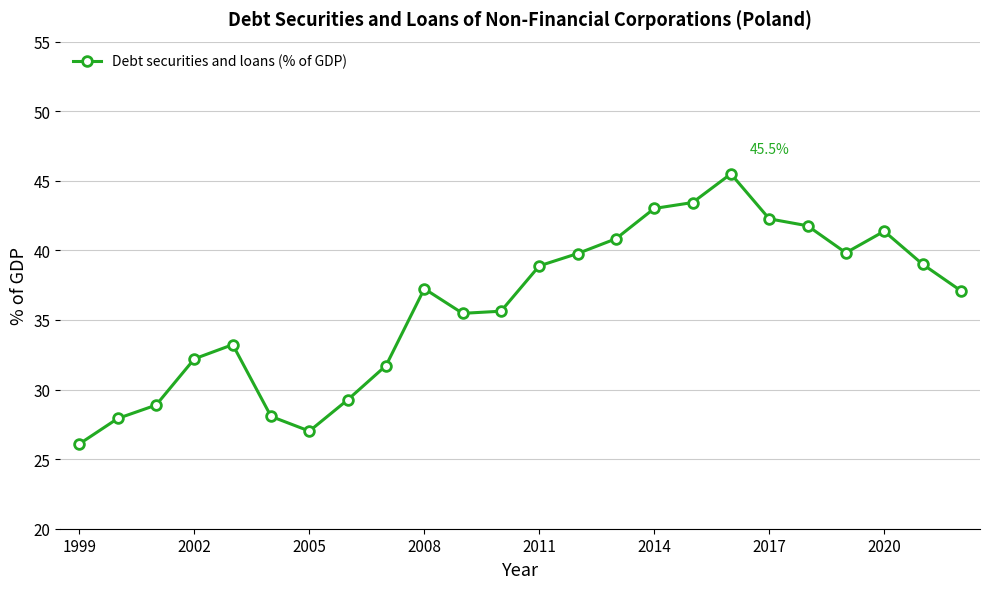

What is the value of the 20th point from the left?

41.8